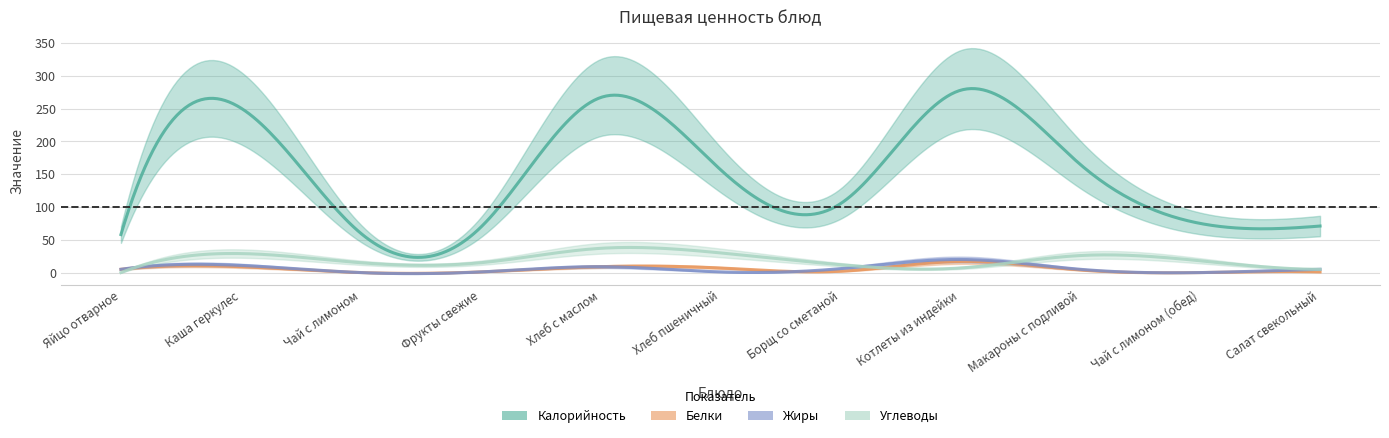

Is it true that Углеводы equals 15 at Чай с лимоном?

True